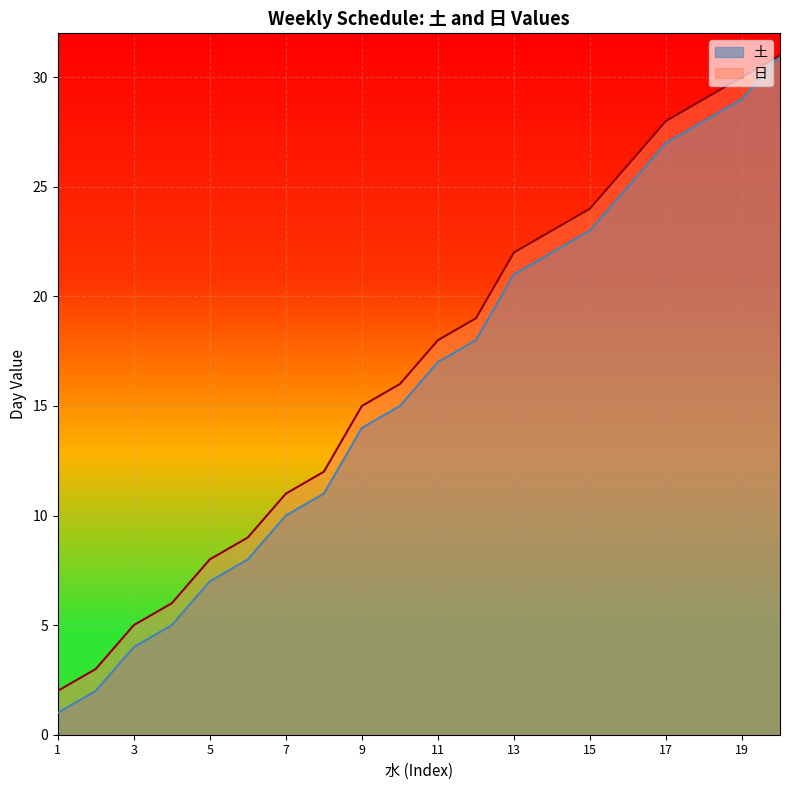

Between 17 and 7, which is larger?

17